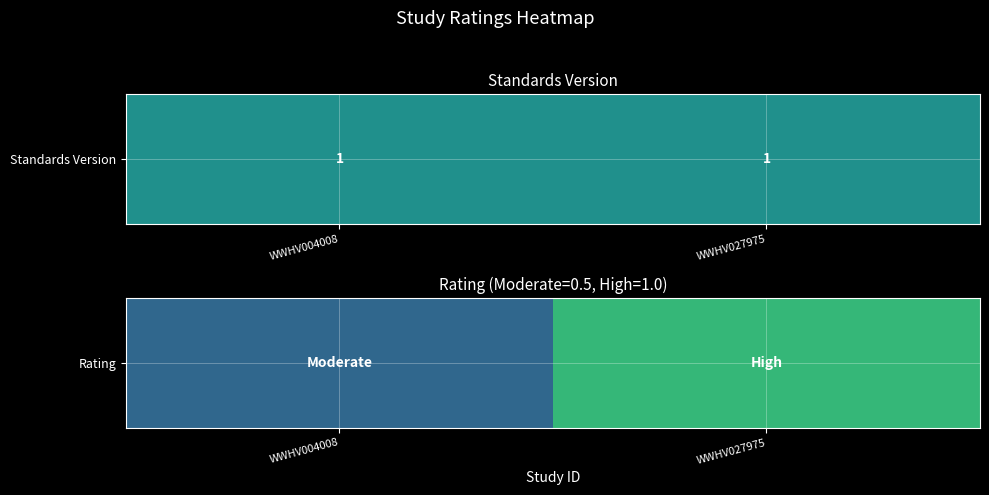

What is the ratio of the value at WWHV004008 to the value at WWHV027975?

0.5